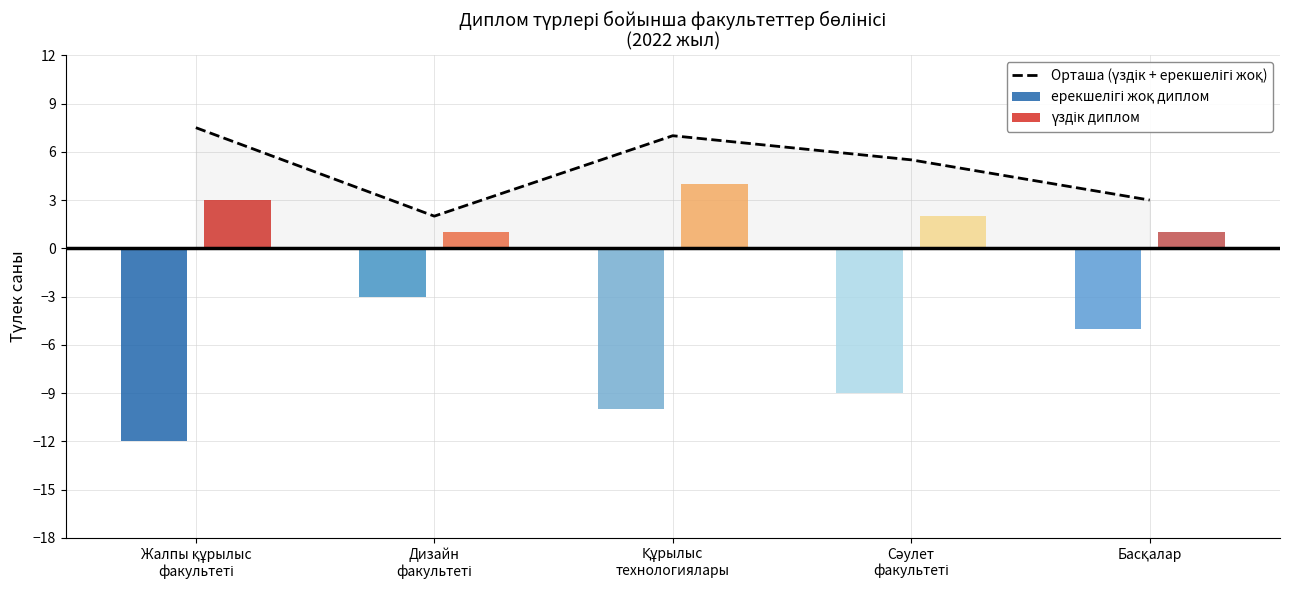

What is the label of the 5th bar from the left?

Басқалар